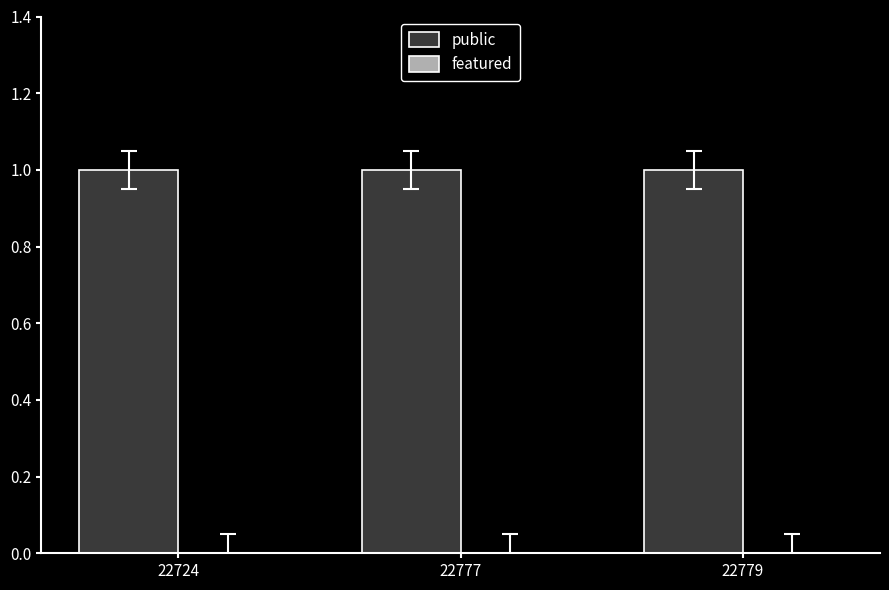

Reading left to right, list all the values displayed in this chart.

public: 1	1	1
featured: 0	0	0